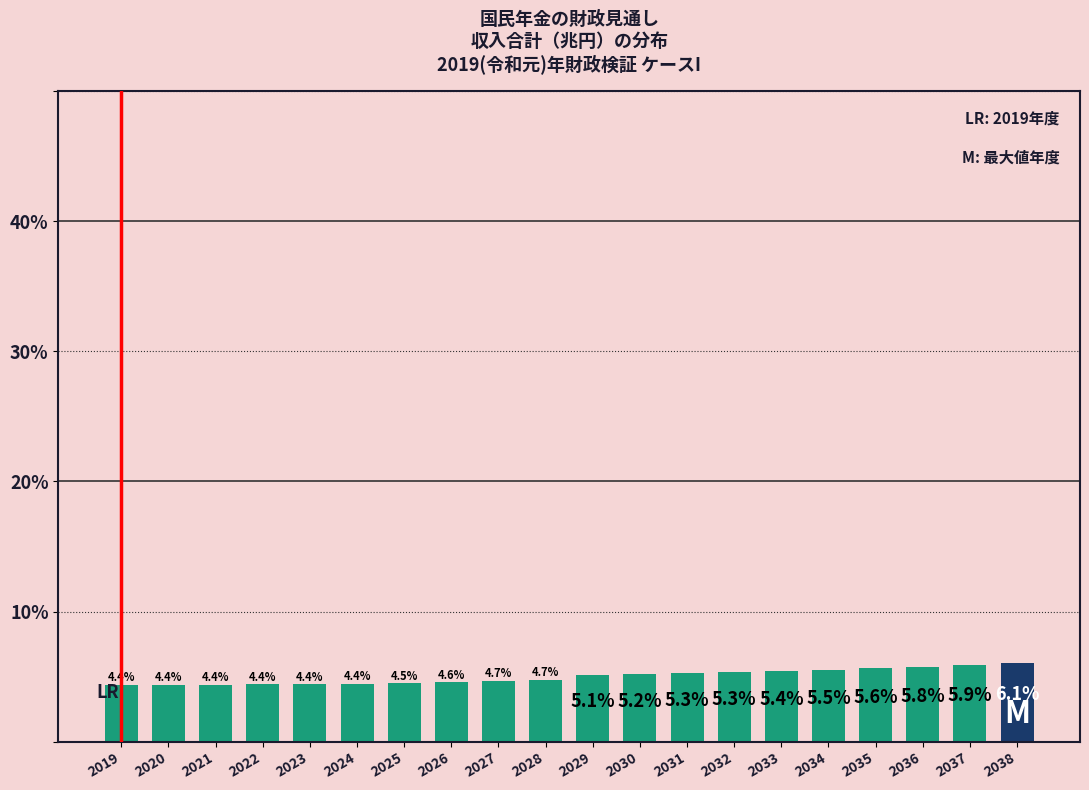

Reading left to right, list all the values displayed in this chart.

2019=4.4	2020=4.4	2021=4.4	2022=4.4	2023=4.4	2024=4.4	2025=4.5	2026=4.6	2027=4.7	2028=4.7	2029=5.1	2030=5.2	2031=5.3	2032=5.3	2033=5.4	2034=5.5	2035=5.6	2036=5.8	2037=5.9	2038=6.1